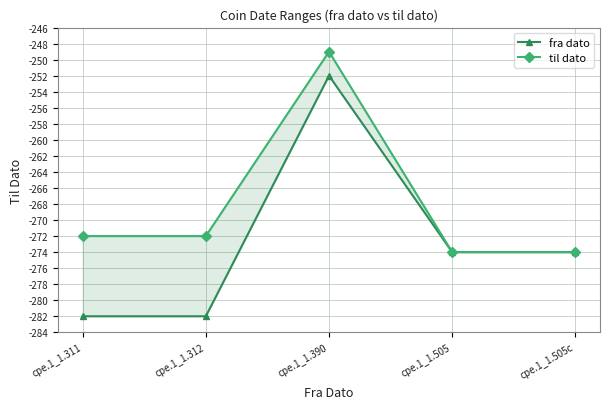

What is the total value across all series at cpe.1_1.505?

-548